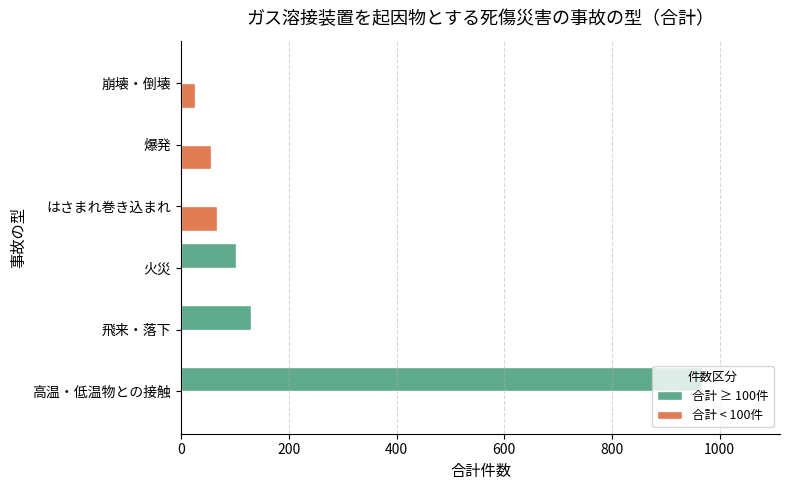

Count the 合計 < 100件 values in the range 0 to 56.

5